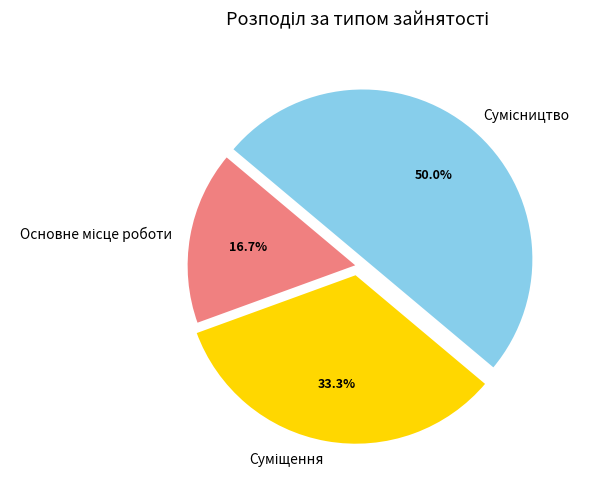

How many segments does this pie chart have?

3